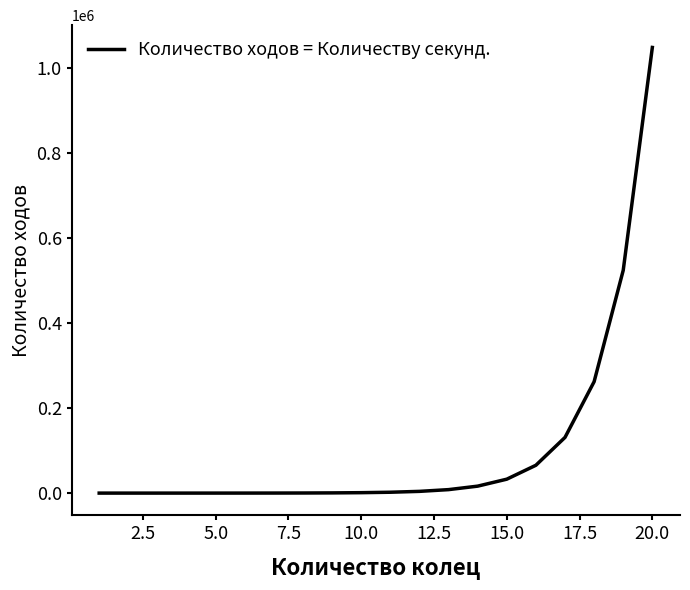

What is the greatest value displayed?

1048575